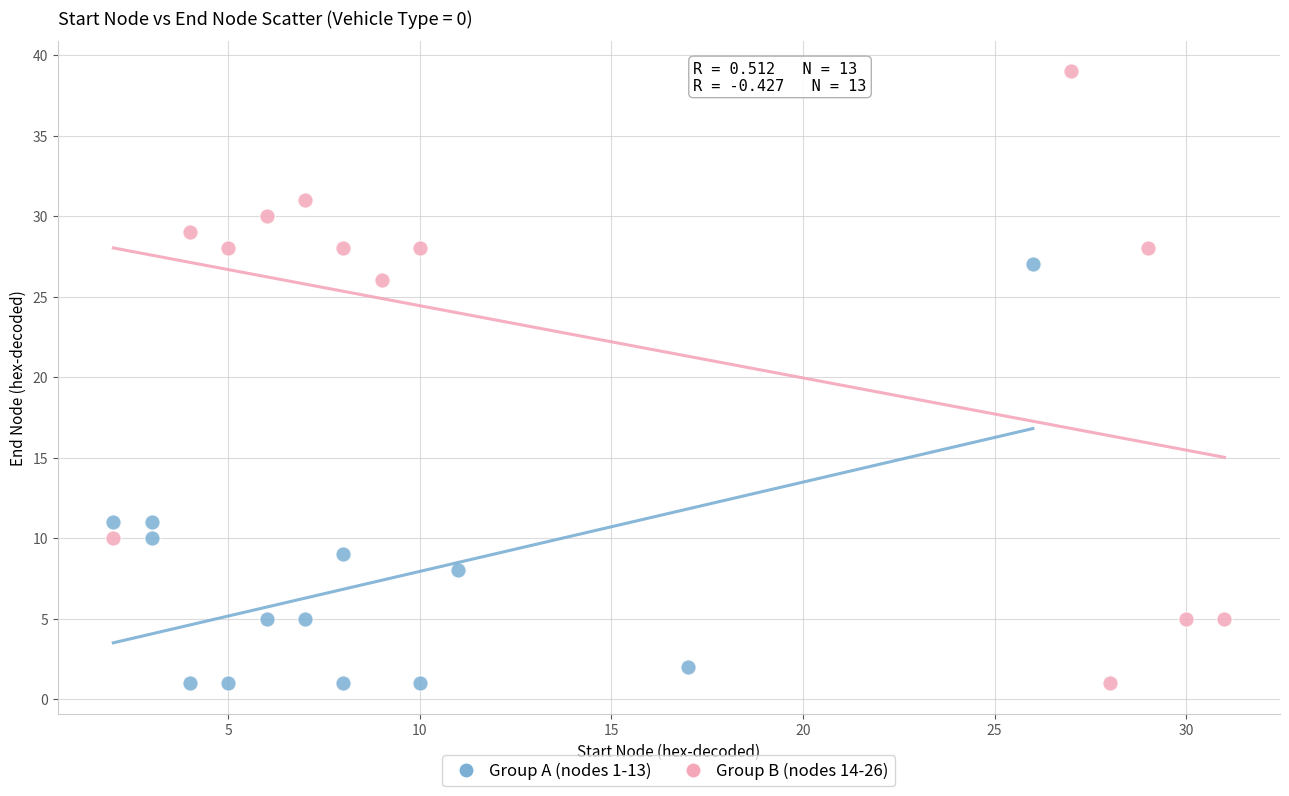

Which series has the largest Y range (max minus min)?

Group B (nodes 14-26)